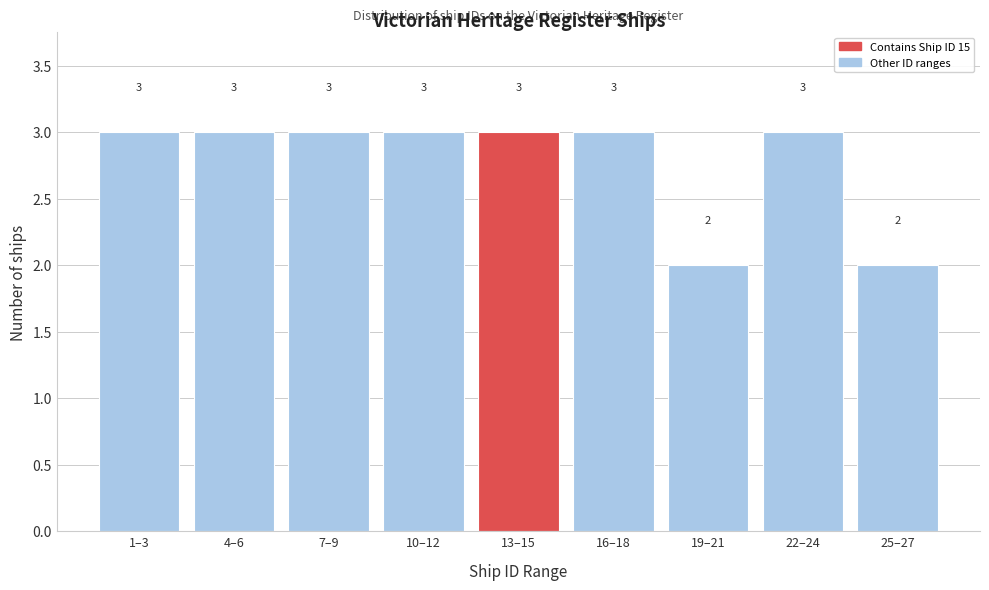

Reading left to right, extract all data points from this chart.

3	3	3	3	3	3	2	3	2